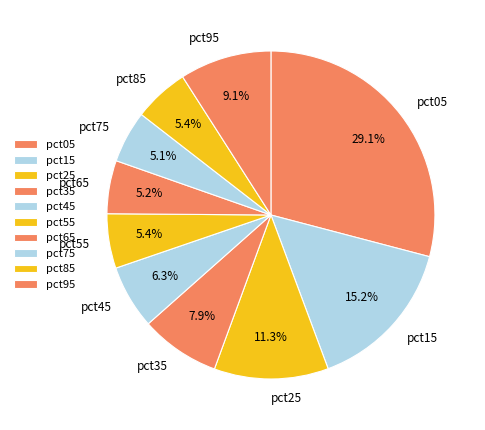

Is pct15 the majority of the pie?

No